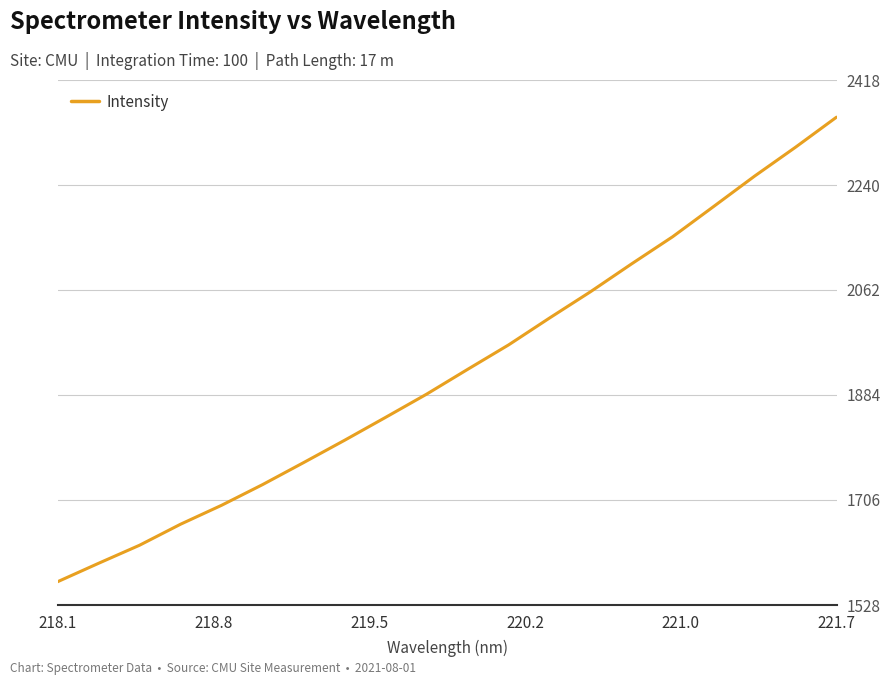

What is the smallest value displayed?

1567.4